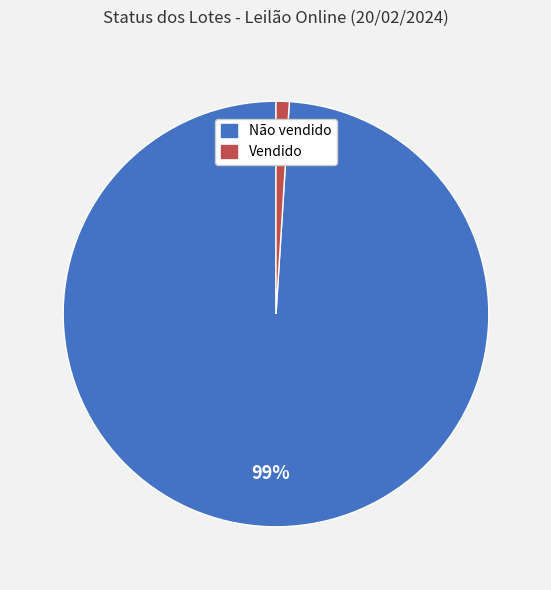

How many segments does this pie chart have?

2